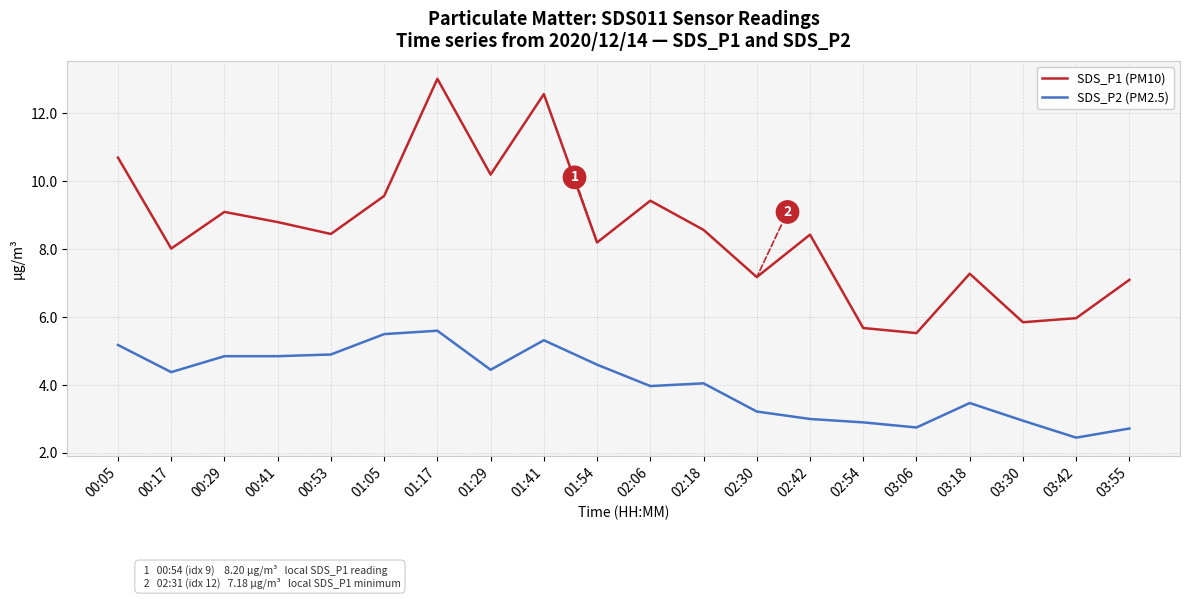

Does the chart display data point markers on the line(s)?

No